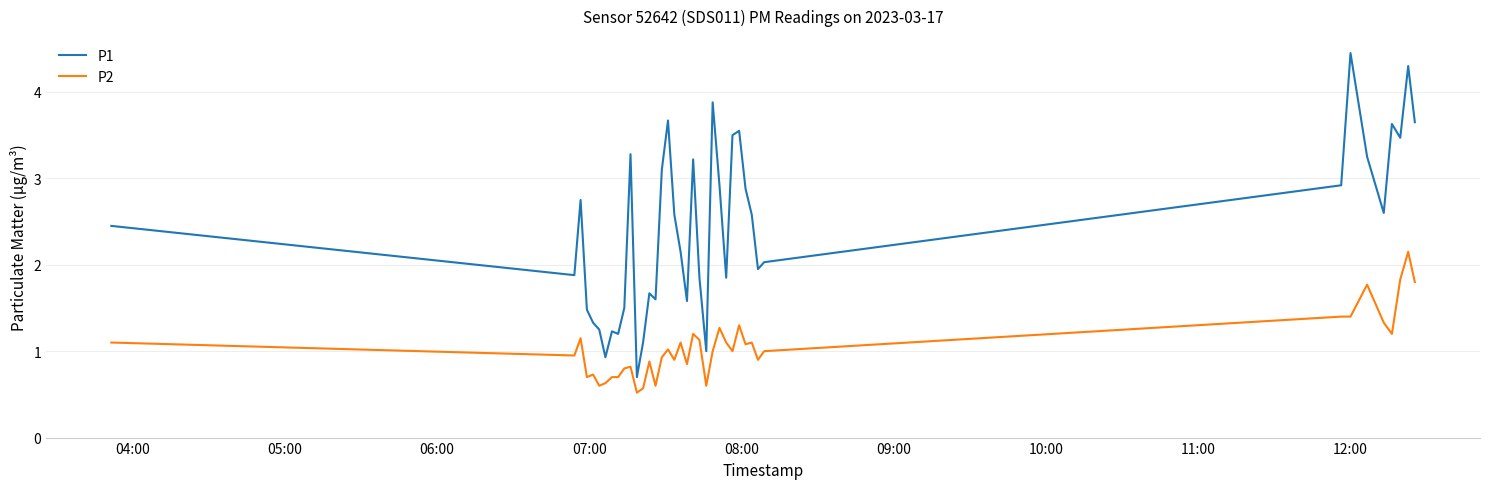

What is the lowest value of the P2 series?

0.5